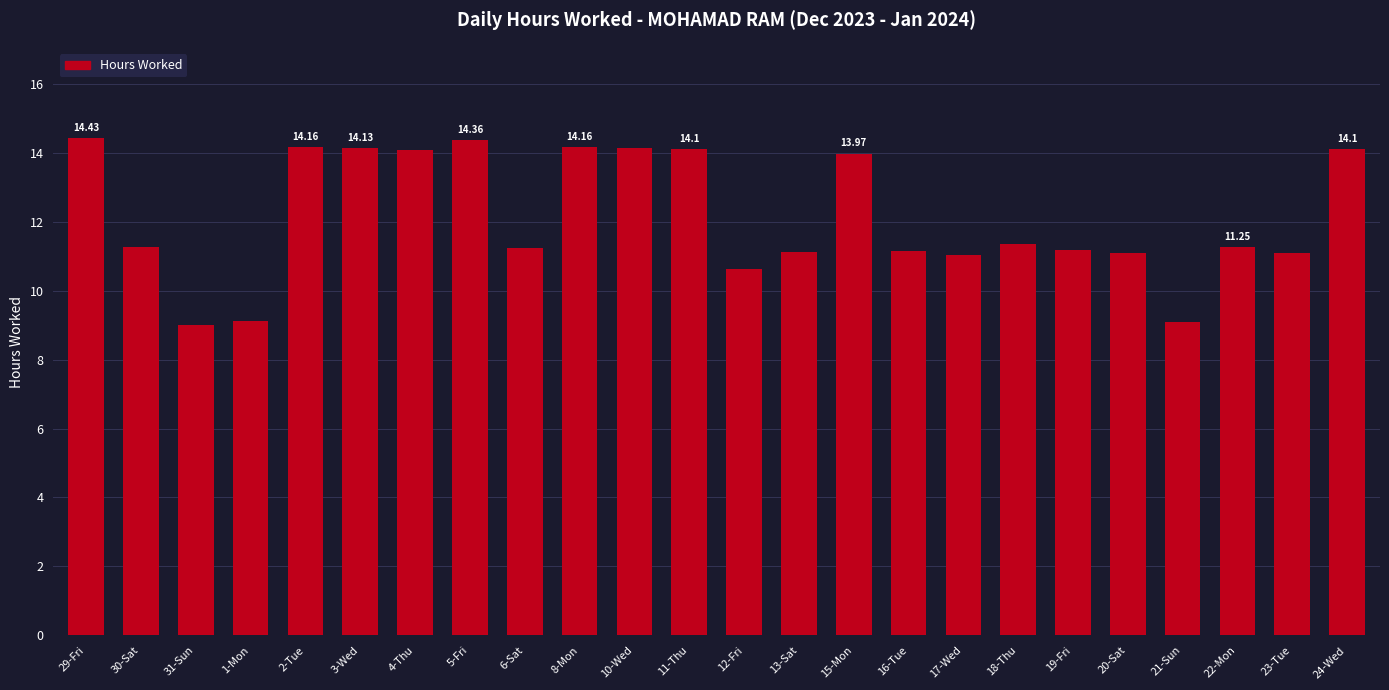

What is the greatest value displayed?

14.4